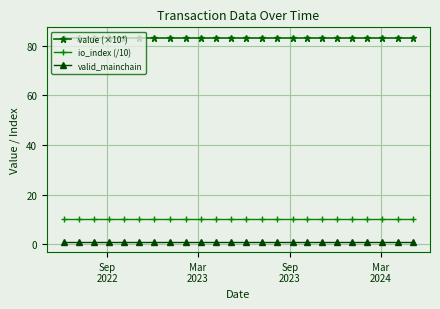

How many data points does each series have?

24